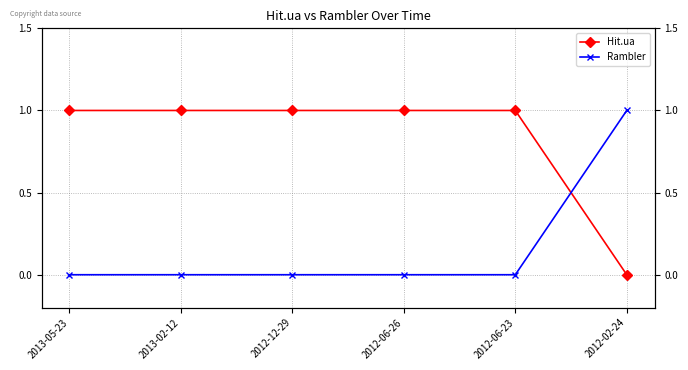

How many lines are shown in the chart?

2